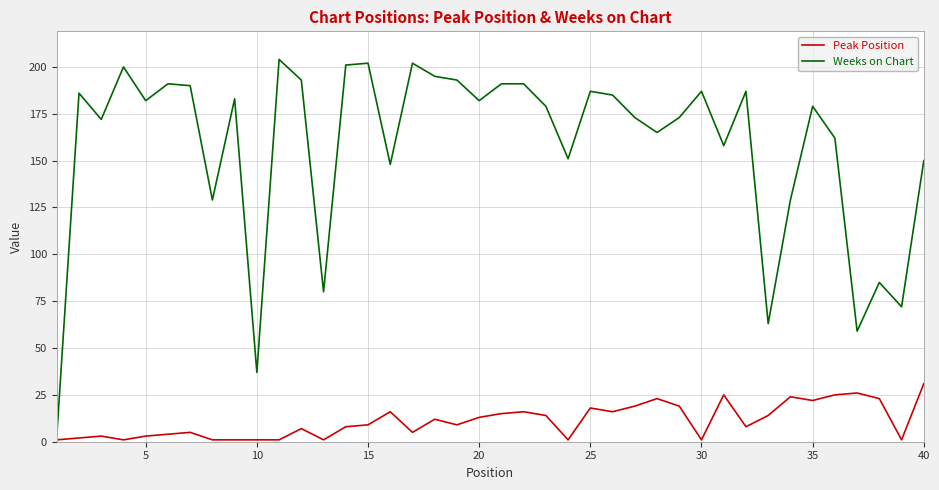

What is the highest value of the Peak Position series?

31